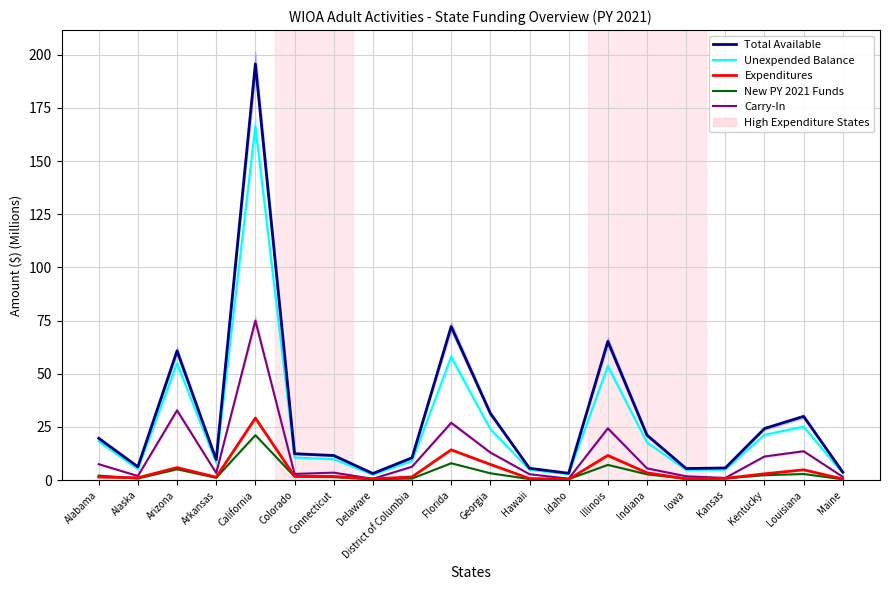

At which category is the sum across all series the highest?

California